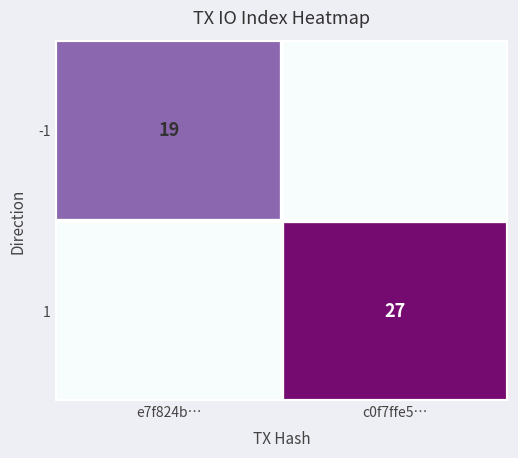

The value of 1 at c0f7ffe5… is 27. True or false?

True